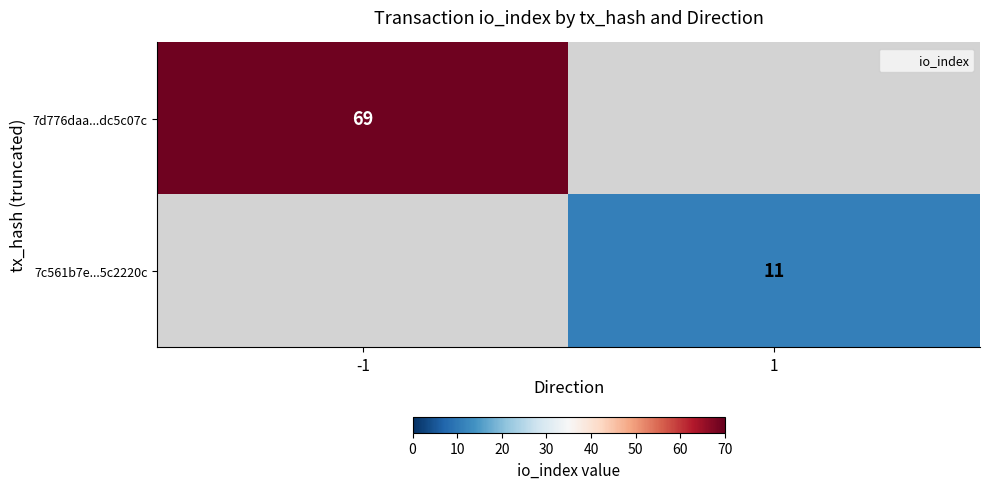

The value of io_index at 1 is 1. True or false?

True